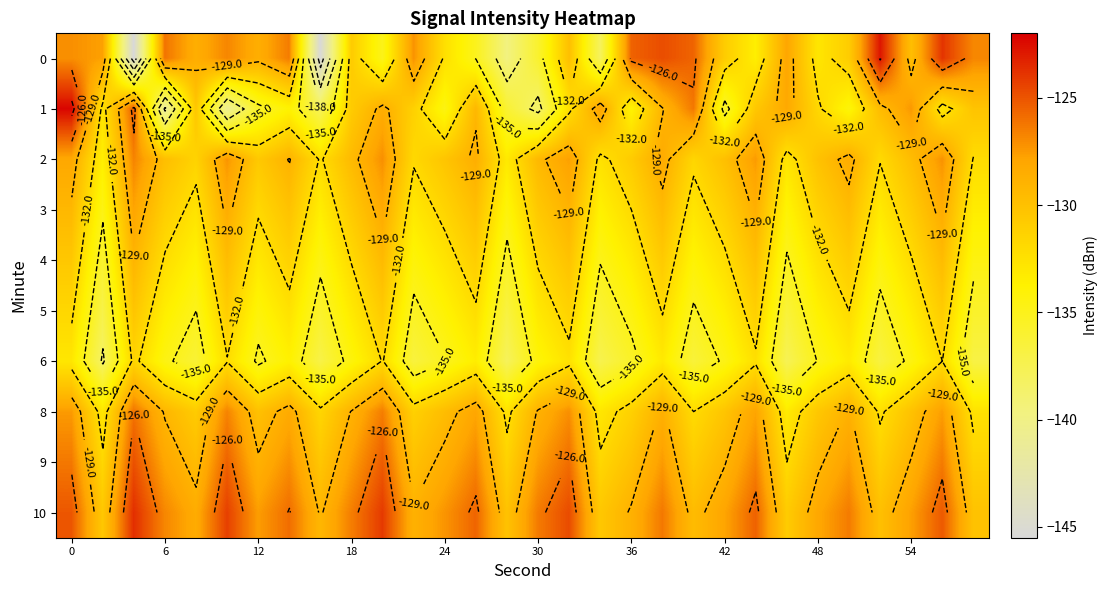

What is the difference between the highest and lowest values at 17?

10.2